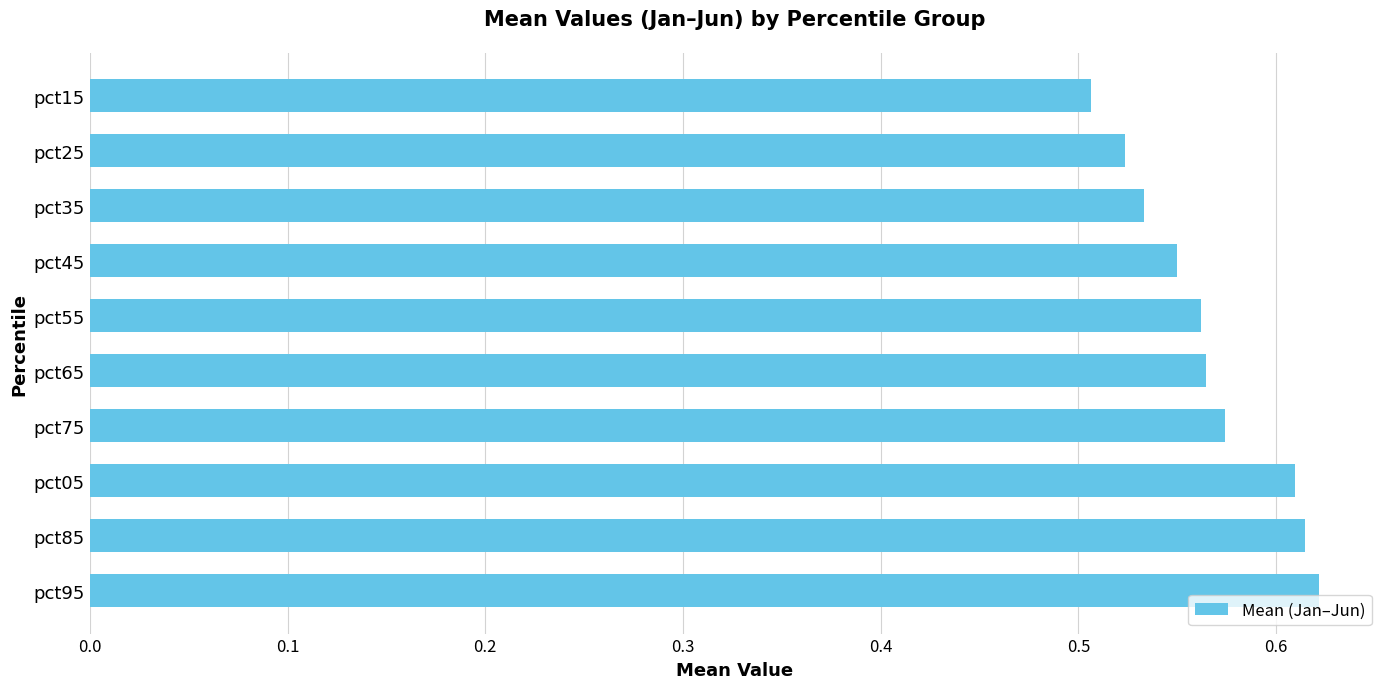

At which label is the value closest to 0?

pct15